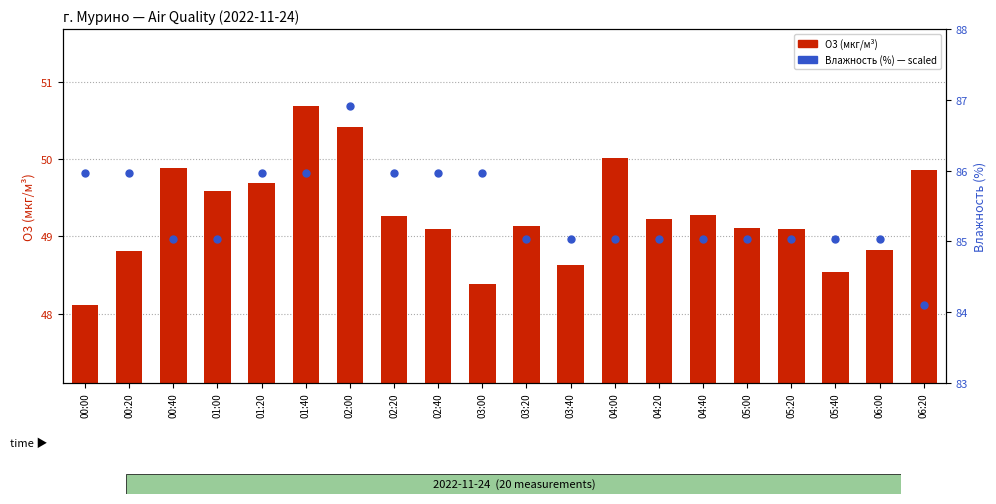

What are all the series names shown in the legend?

O3 (мкг/м³), Влажность (%) — scaled